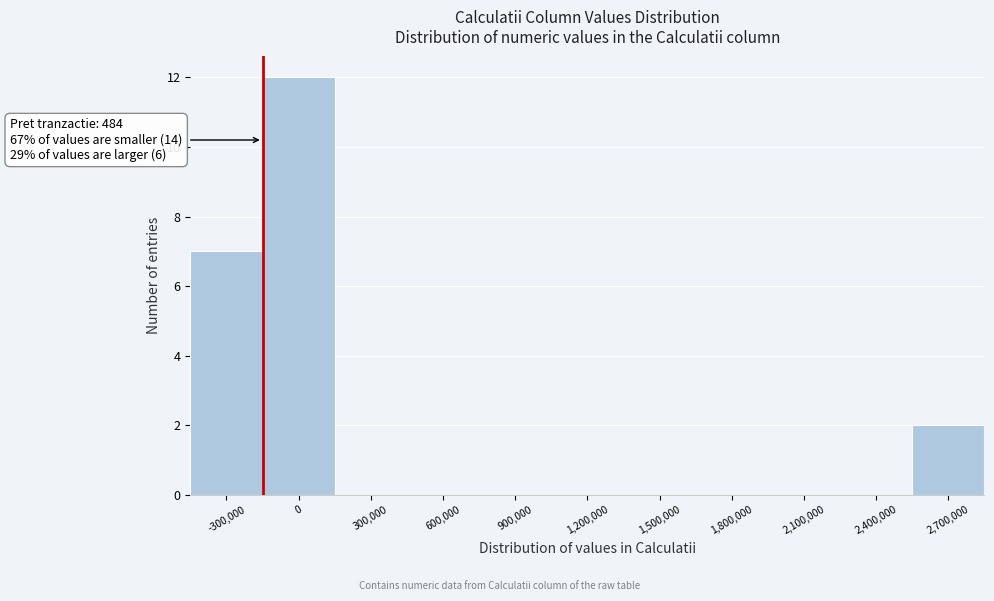

Reading right to left, what are all the values shown in this chart?

2,700,000=2	2,400,000=0	2,100,000=0	1,800,000=0	1,500,000=0	1,200,000=0	900,000=0	600,000=0	300,000=0	0=12	-300,000=7